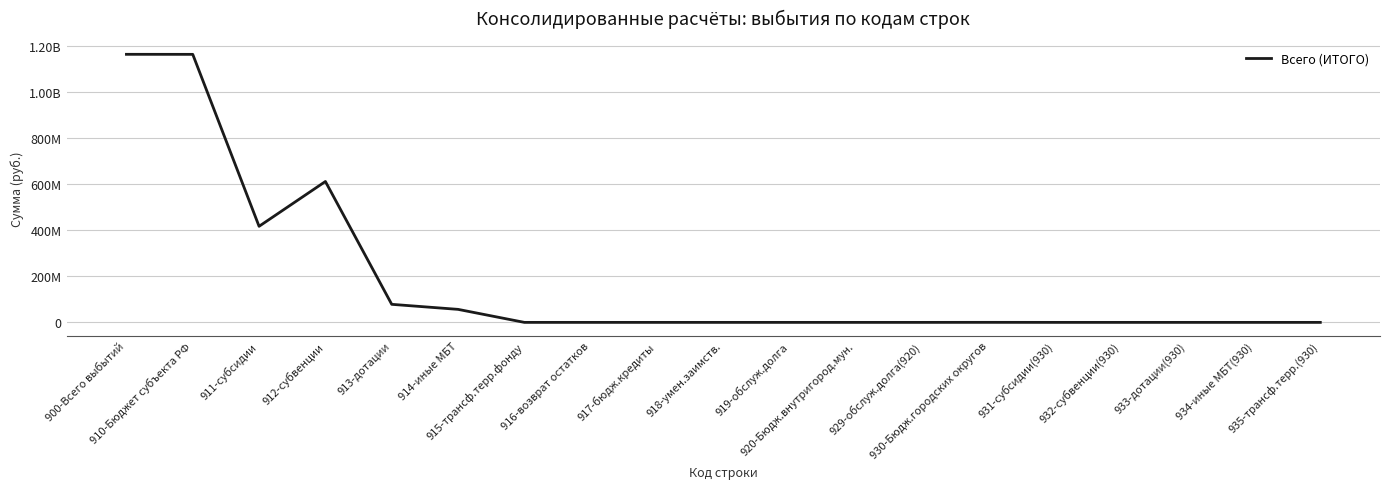

What is the average value?

183507960.7